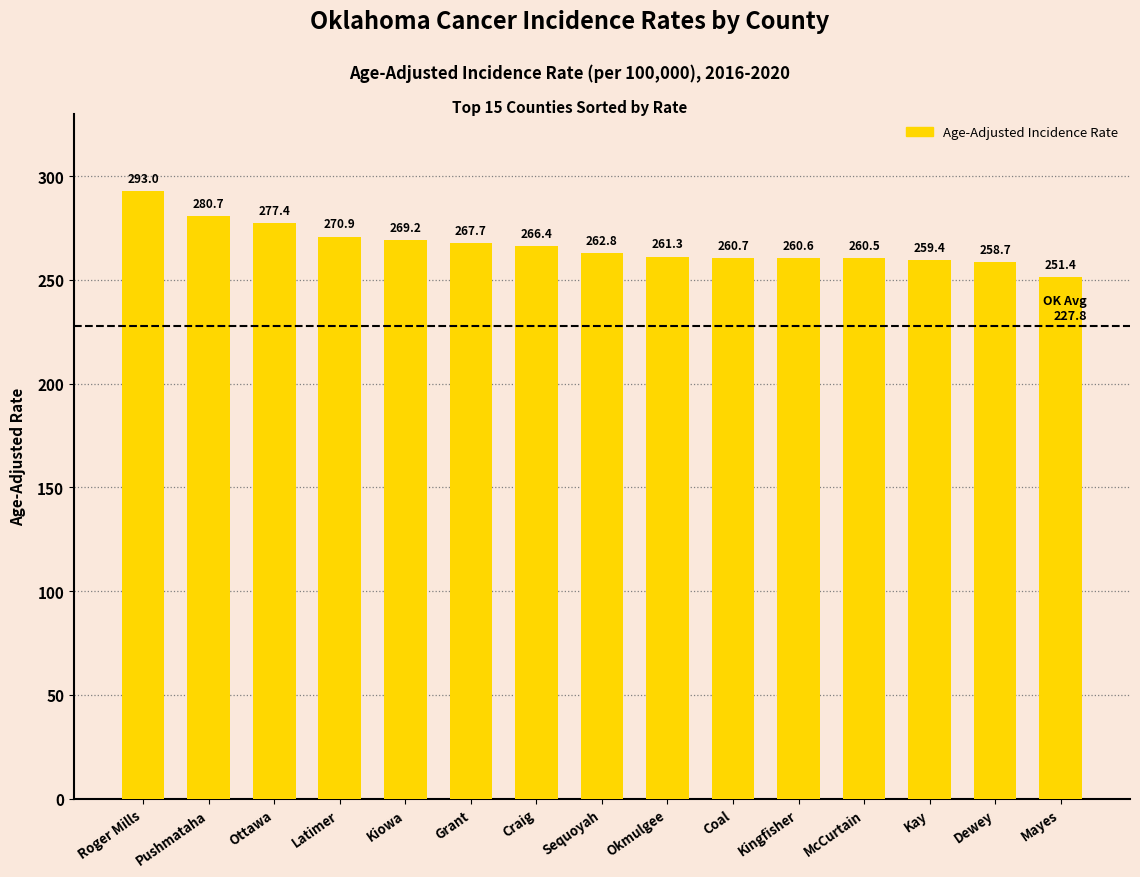

What is the difference between the second highest and minimum values?

29.3